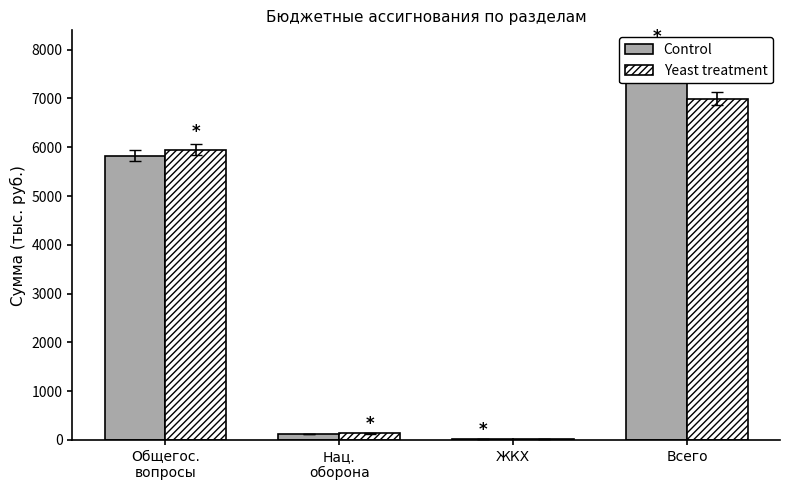

Rank the categories by Yeast treatment value from lowest to highest.

ЖКХ, Нац.
оборона, Общегос.
вопросы, Всего